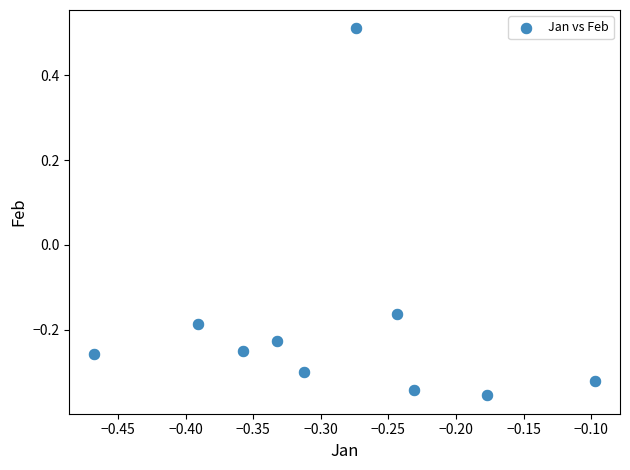

What is the range of Y values (max minus min)?

0.9